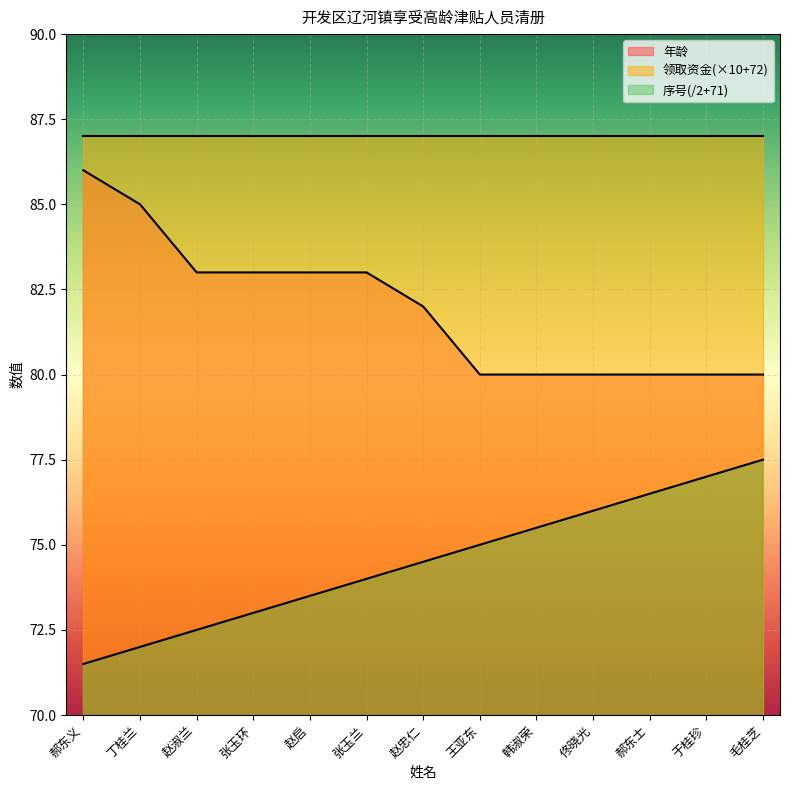

True or false: 年龄 has a value of 125.8 at 郝东义.

False